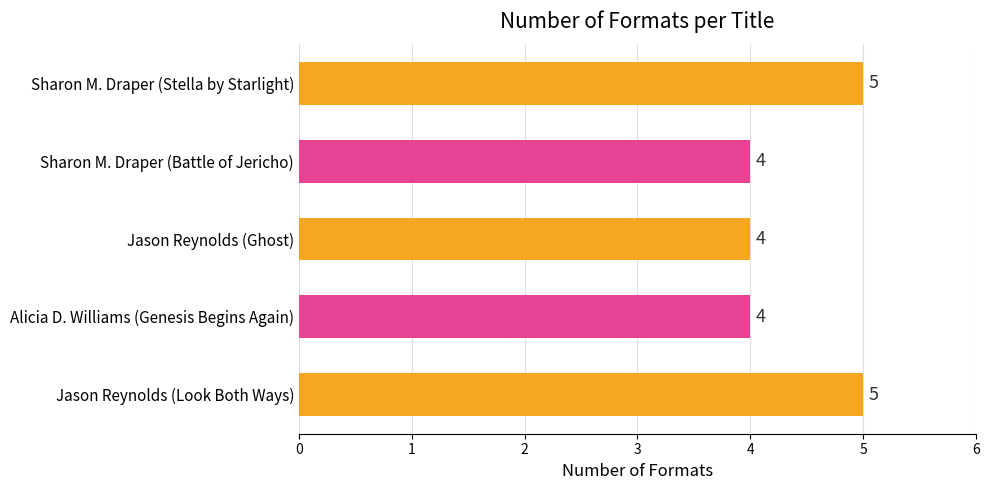

What is the average value?

4